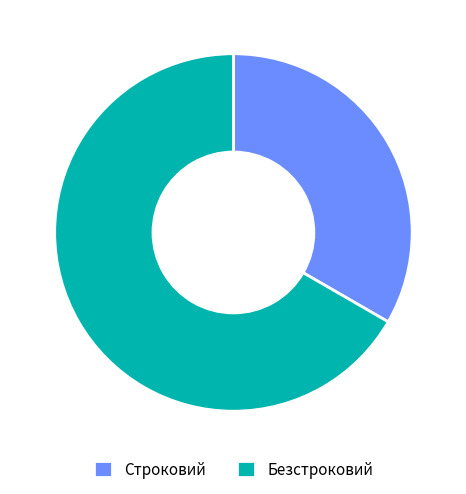

Rank the categories by value from highest to lowest.

Безстроковий, Строковий